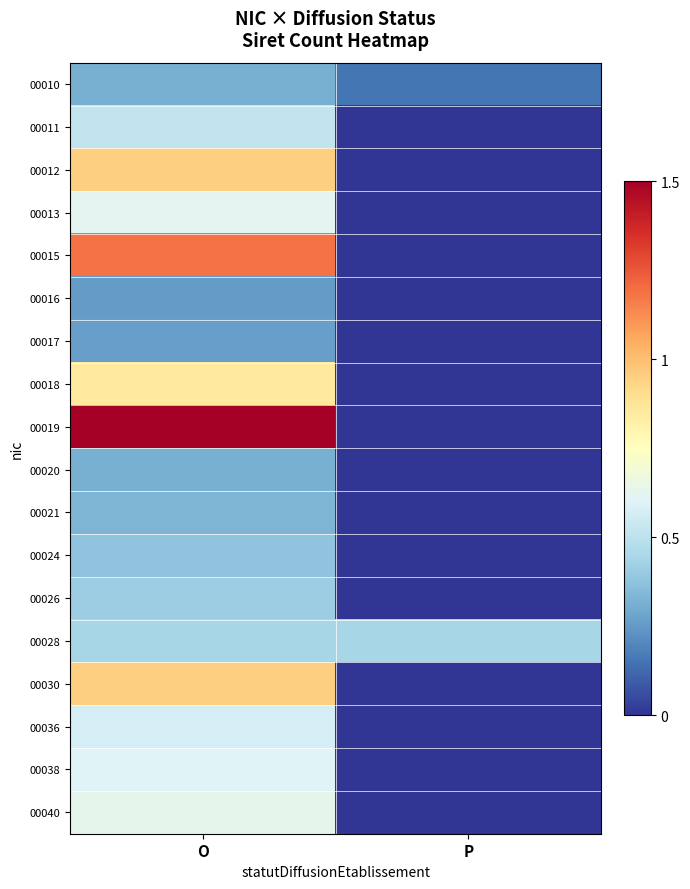

At how many categories does at least one series exceed 1?

1